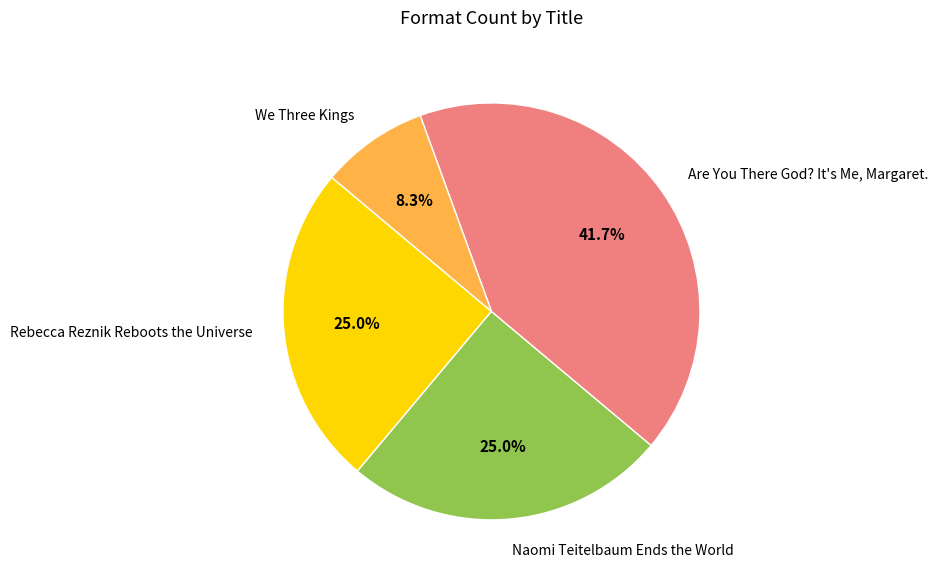

What is the largest slice in the pie chart?

Are You There God? It's Me, Margaret.